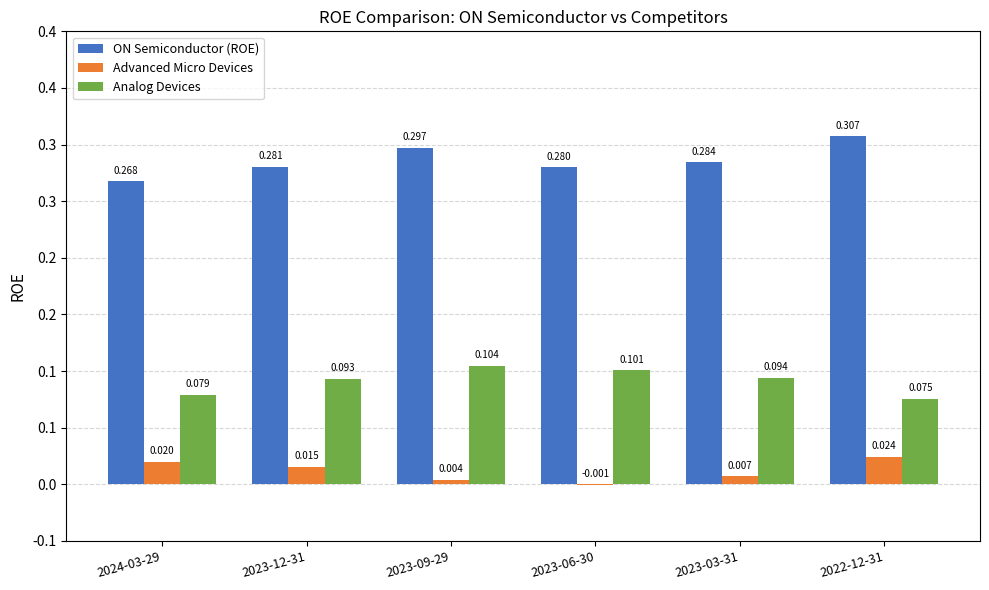

Reading left to right, list all the values displayed in this chart.

ON Semiconductor (ROE): 0.3	0.3	0.3	0.3	0.3	0.3
Advanced Micro Devices: 0.0	0.0	0.0	-0.0	0.0	0.0
Analog Devices: 0.1	0.1	0.1	0.1	0.1	0.1